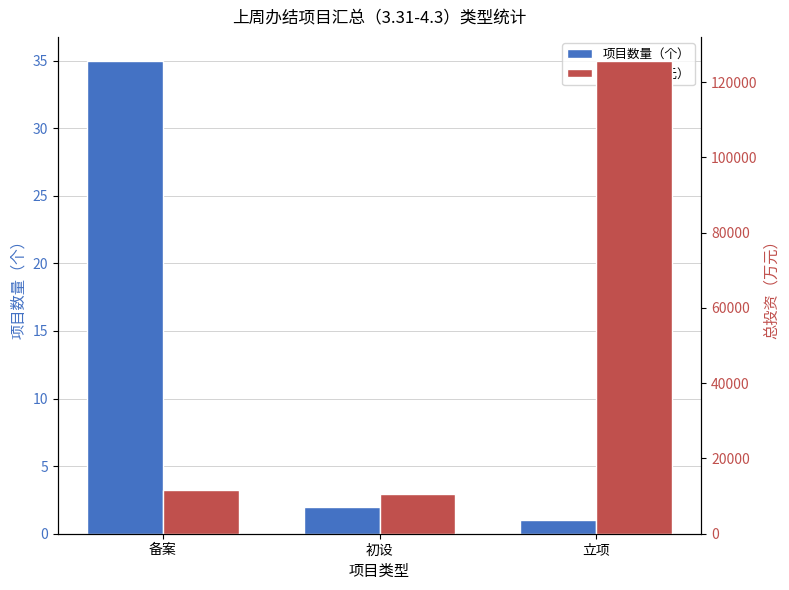

Which label corresponds to the largest value in the chart?

立项